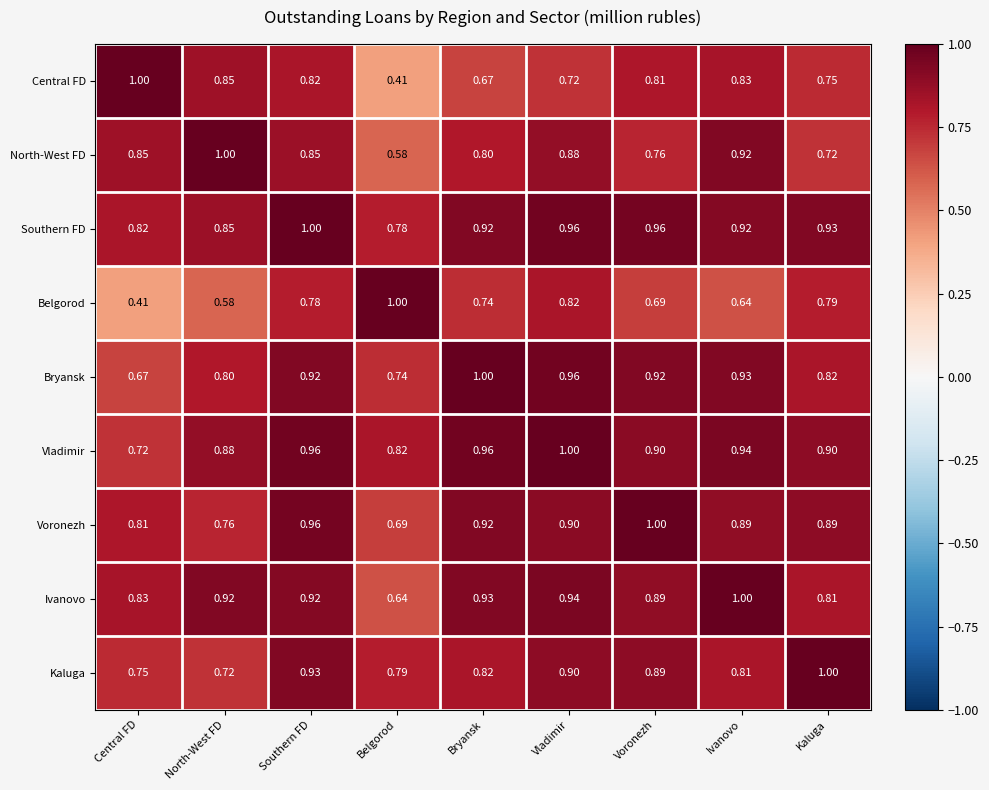

Is the value of Ivanovo at Vladimir greater than the value of North-West FD at Bryansk?

Yes